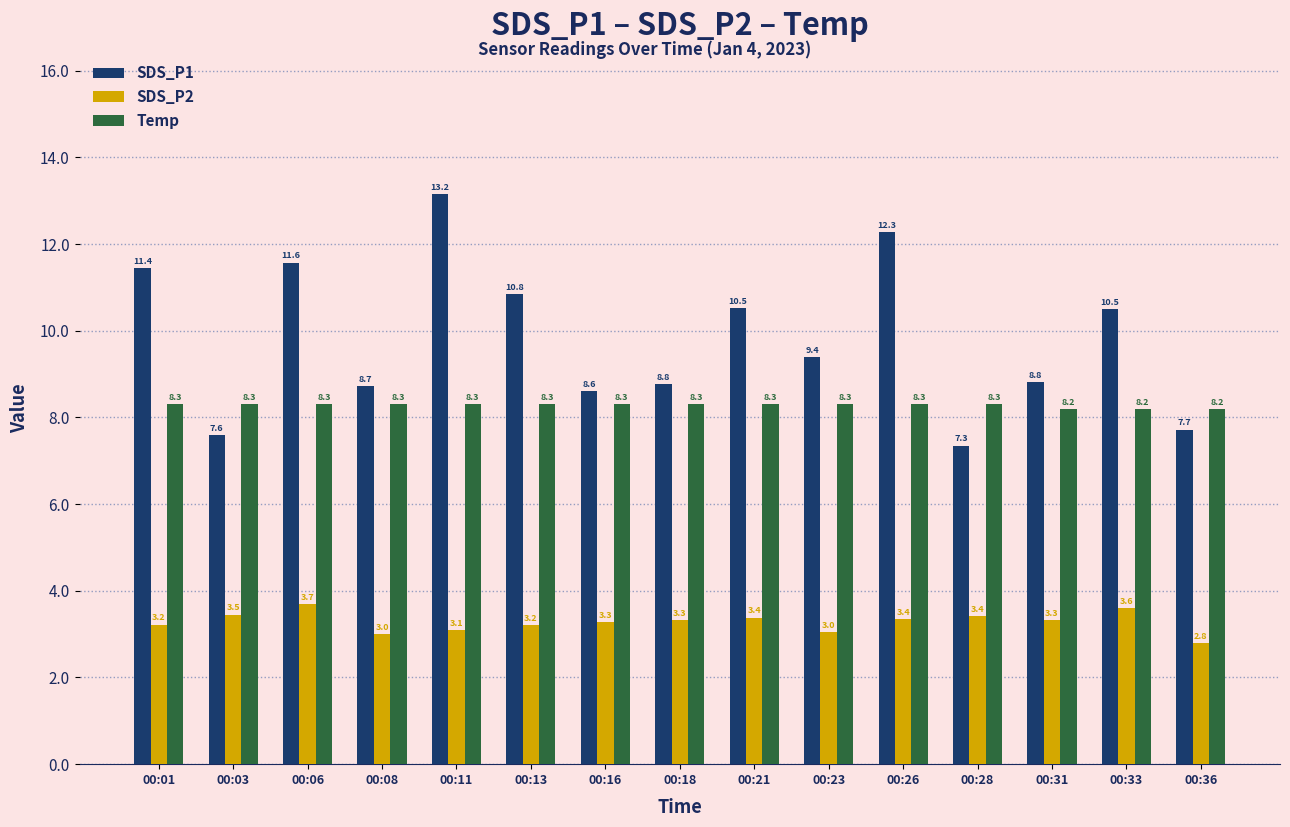

Between 00:33 and 00:36, which series saw the biggest shift?

SDS_P1